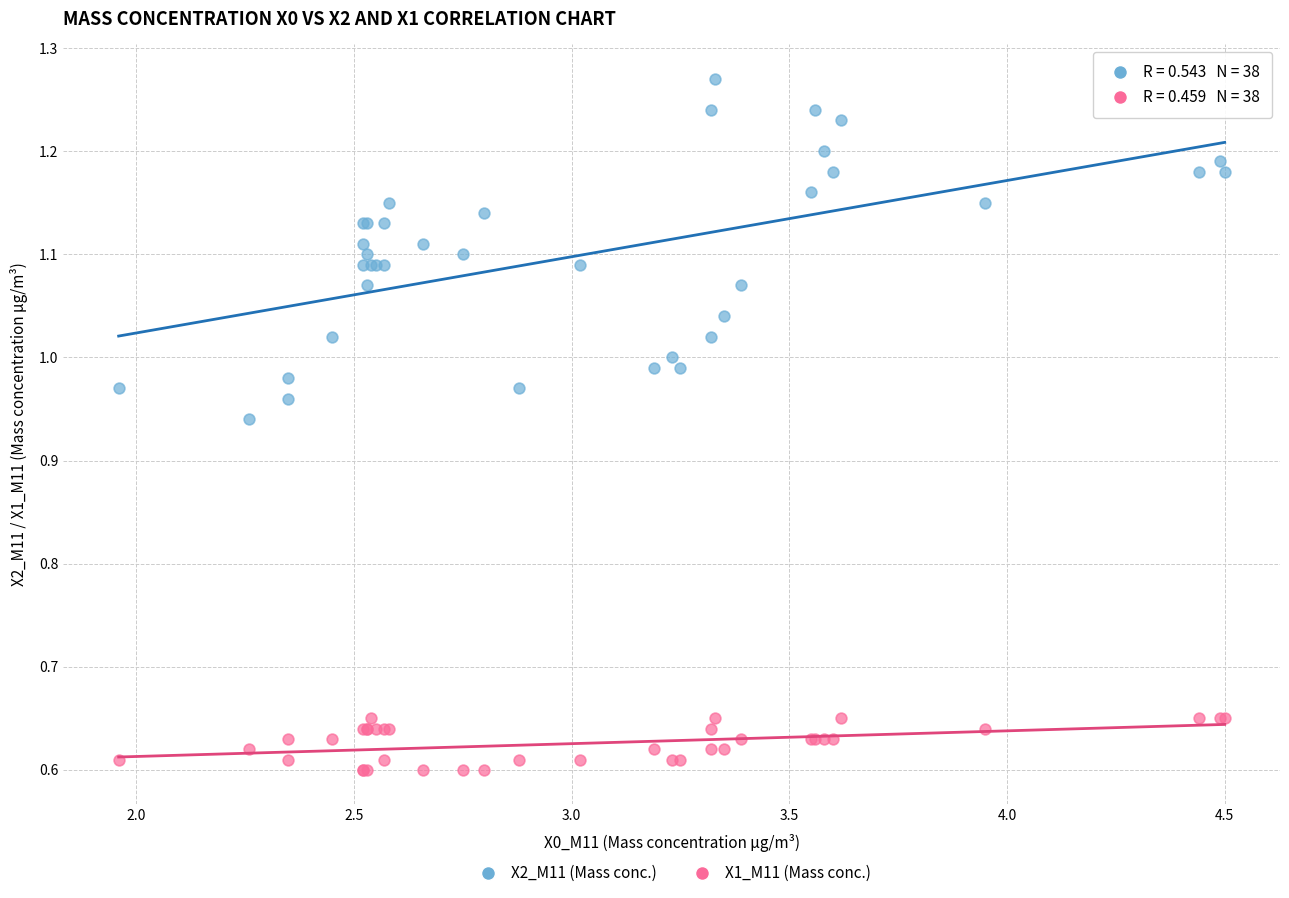

Which series has the widest spread of Y values?

X2_M11 (Mass conc.)